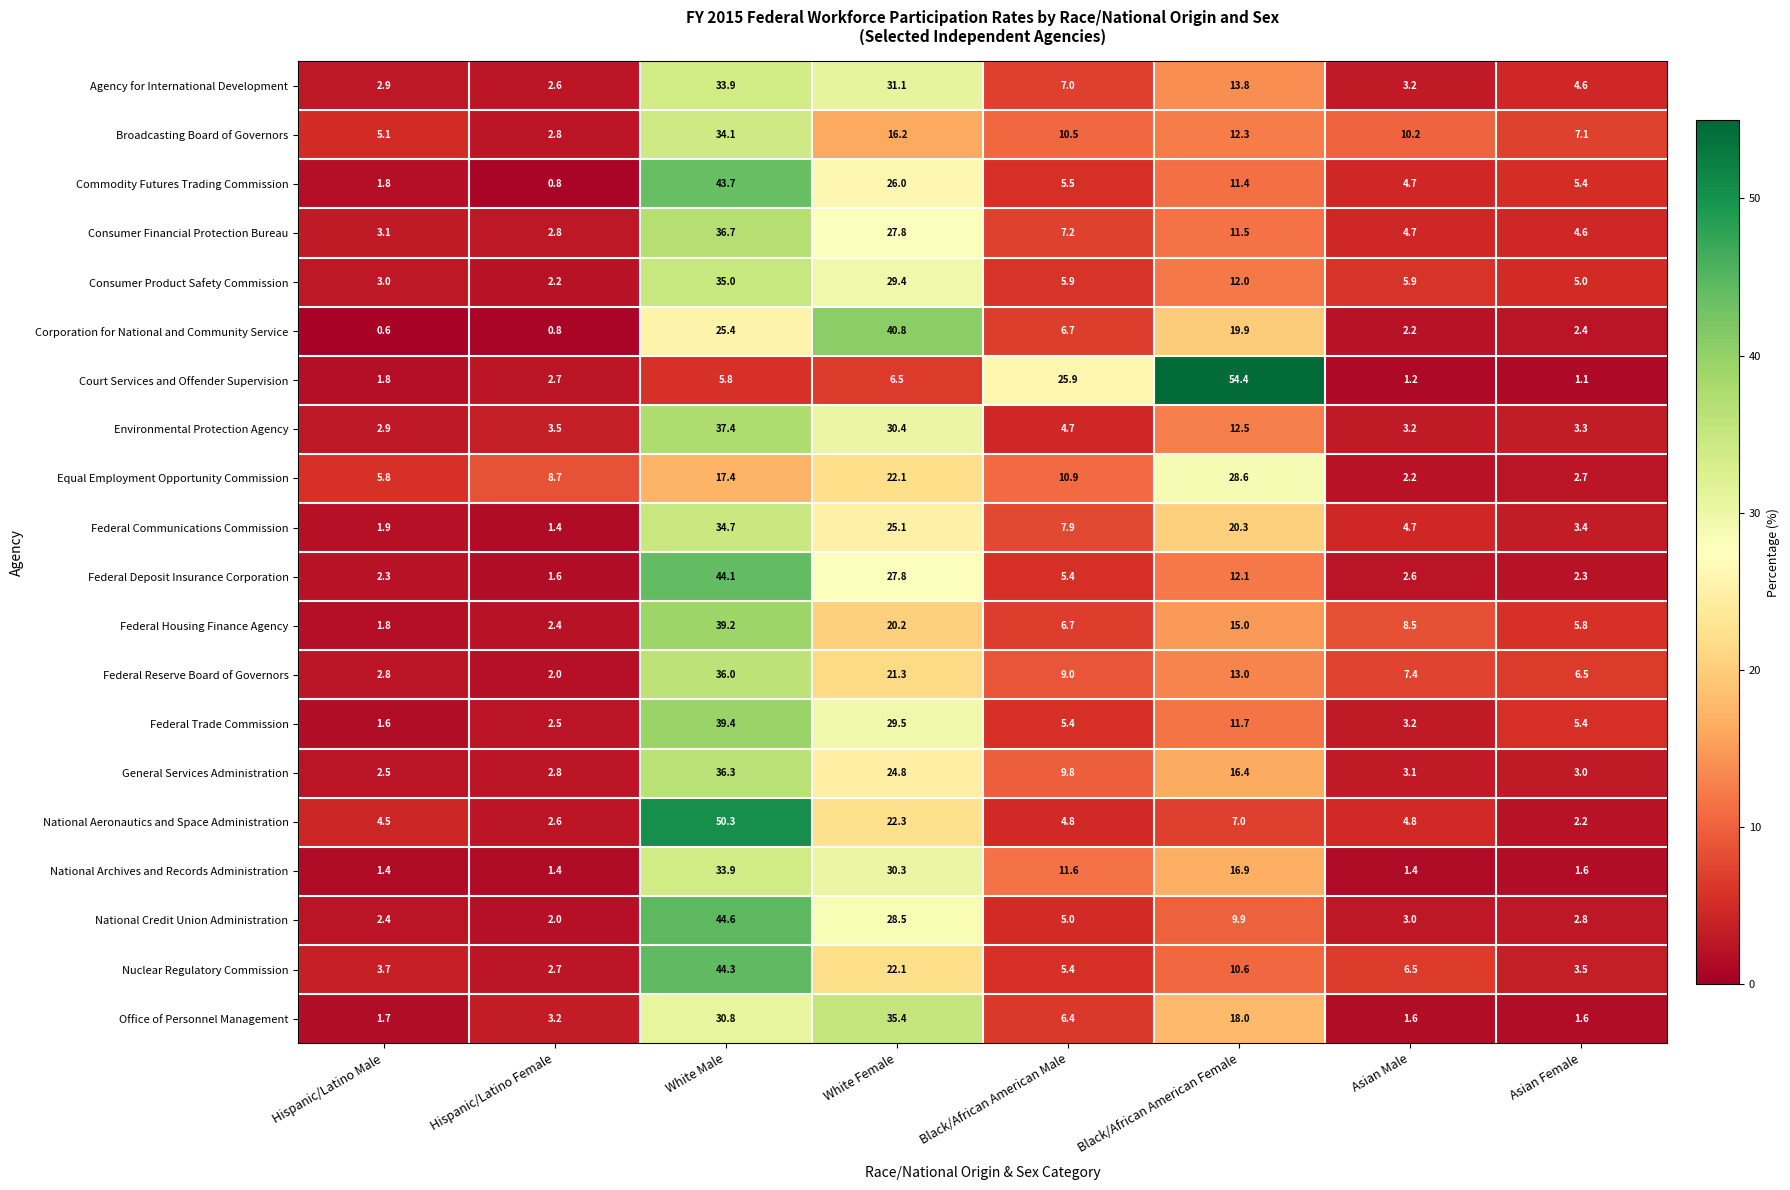

At which category is the sum across all series the highest?

White Male